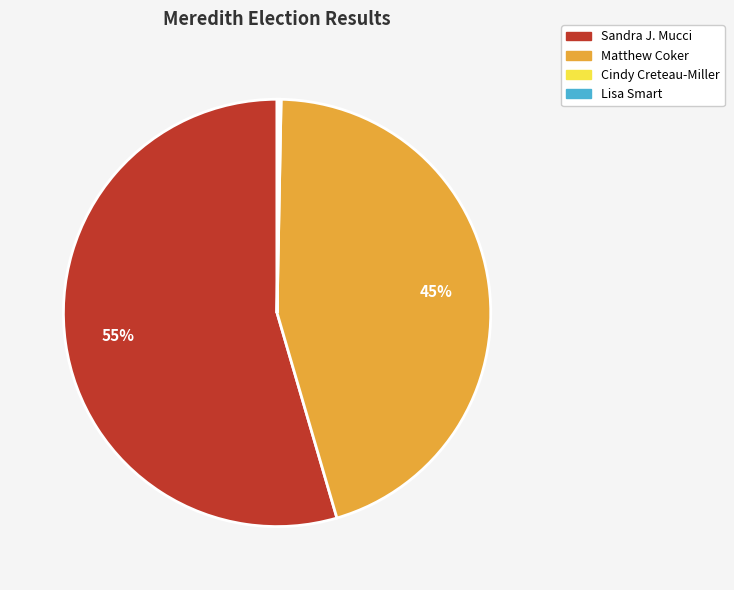

Is there a majority slice in this chart?

Yes